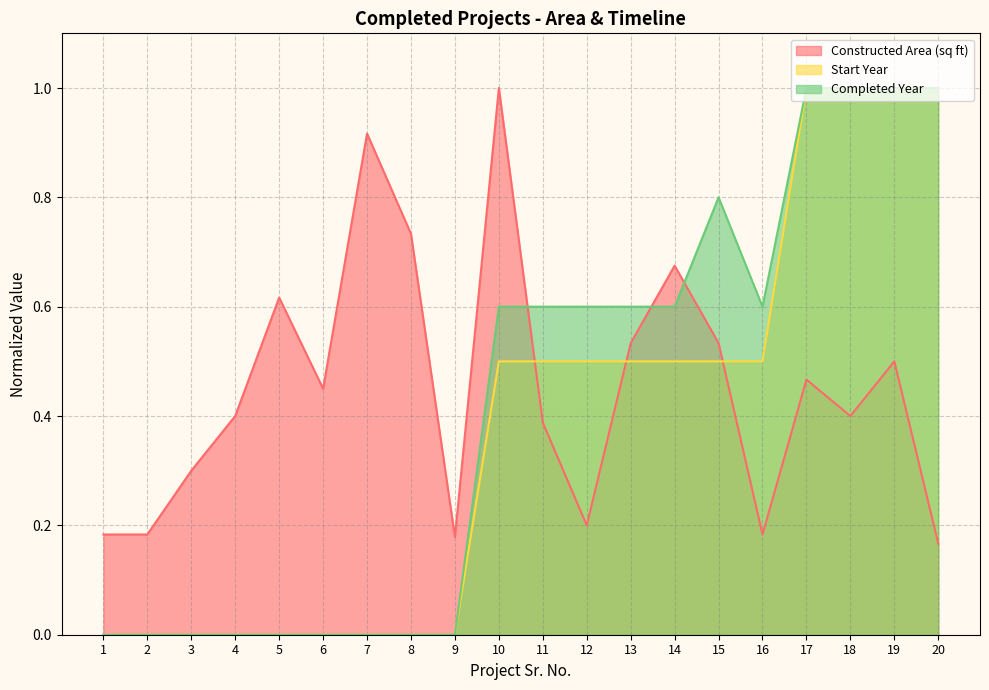

In Completed Year, how many points are higher than both neighbors (excluding endpoints)?

1